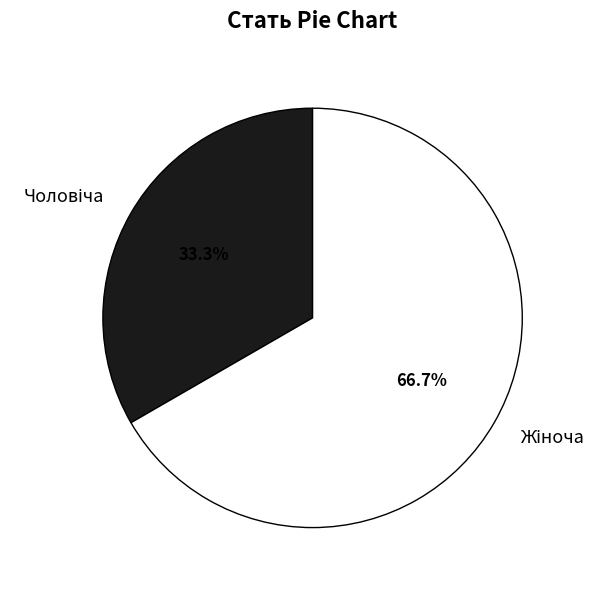

How many segments does this pie chart have?

2